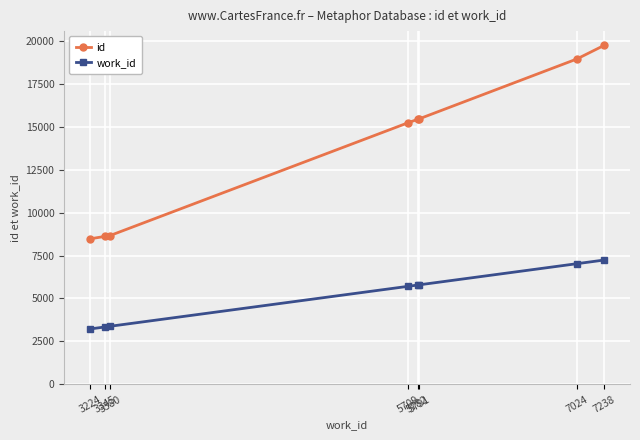

What is the greatest value displayed?

19736